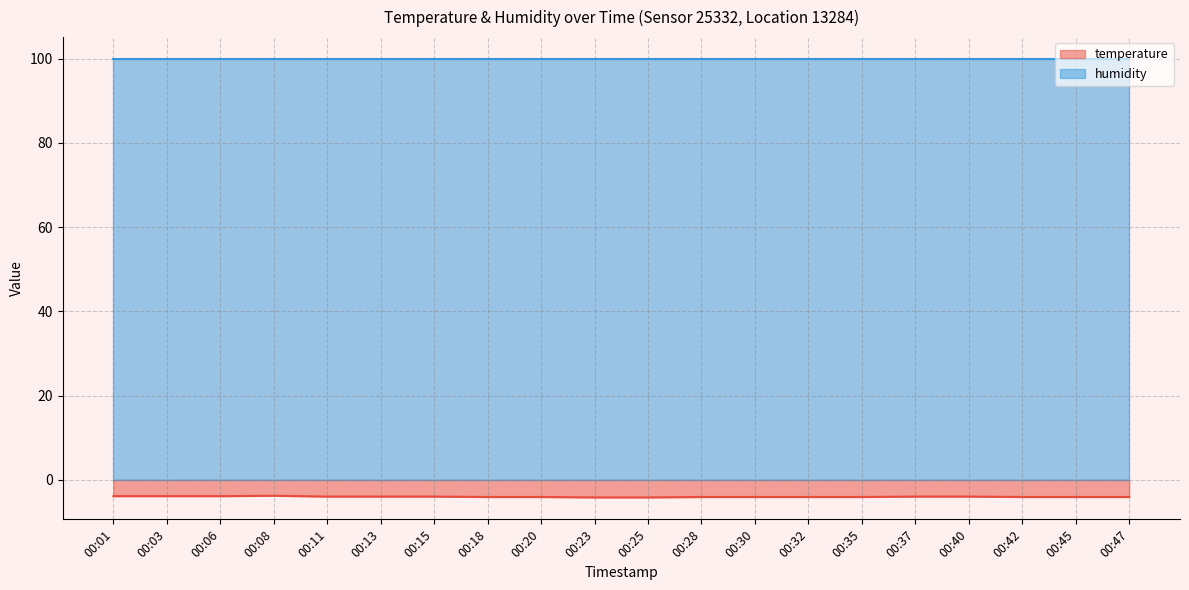

What is the value of the 7th point from the left?

-4.0